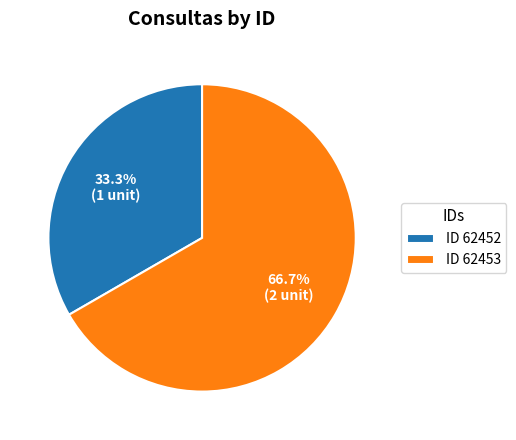

Rank the categories by value from highest to lowest.

ID 62453, ID 62452